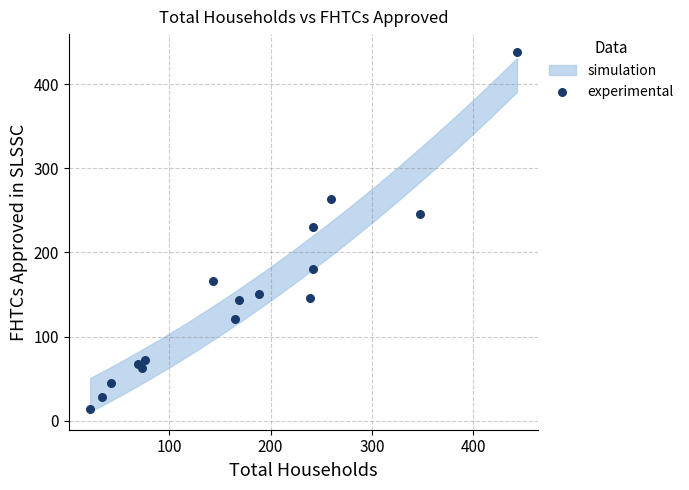

What is the range of X values (max minus min)?

421